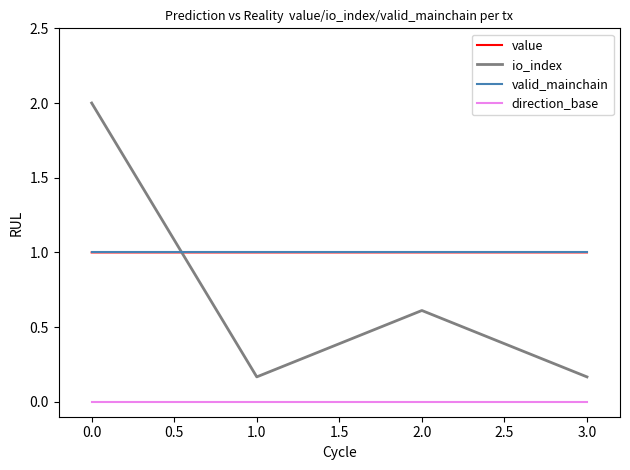

Which series has the largest range (max minus min)?

io_index